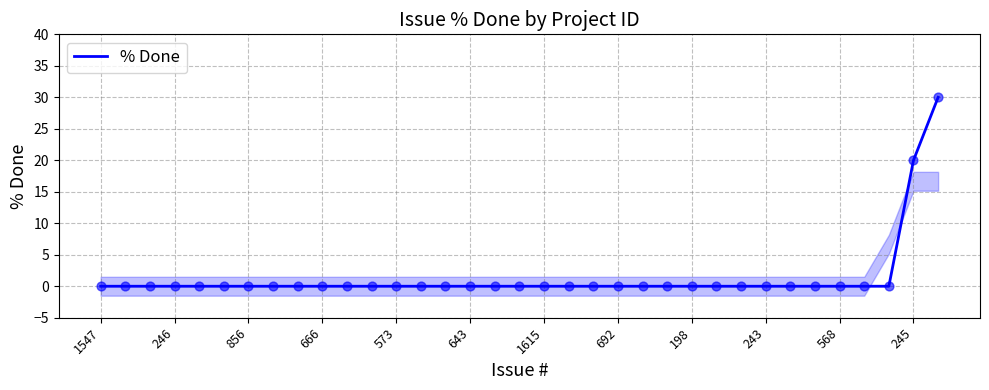

Which has a higher value, 12 or 22?

12